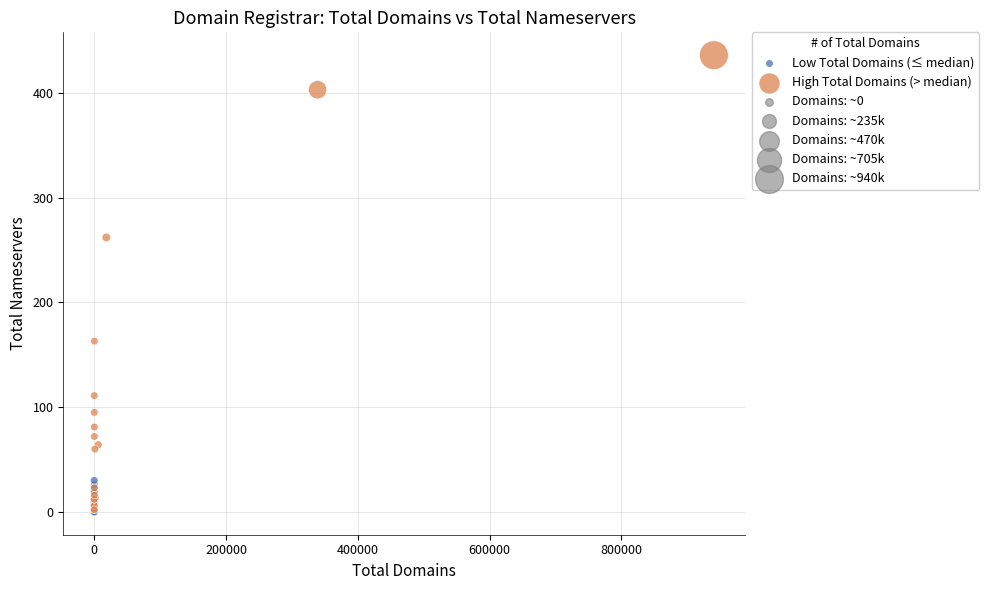

Which series has the widest spread of Y values?

High Total Domains (> median)